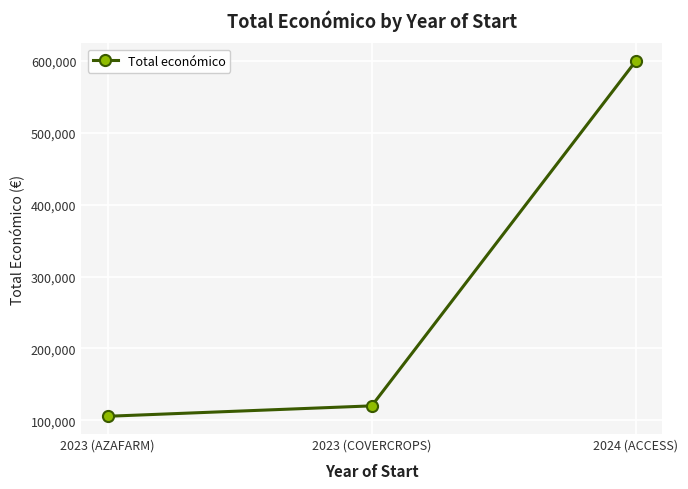

Is it true that the value at 2023 (COVERCROPS) is 120000?

True